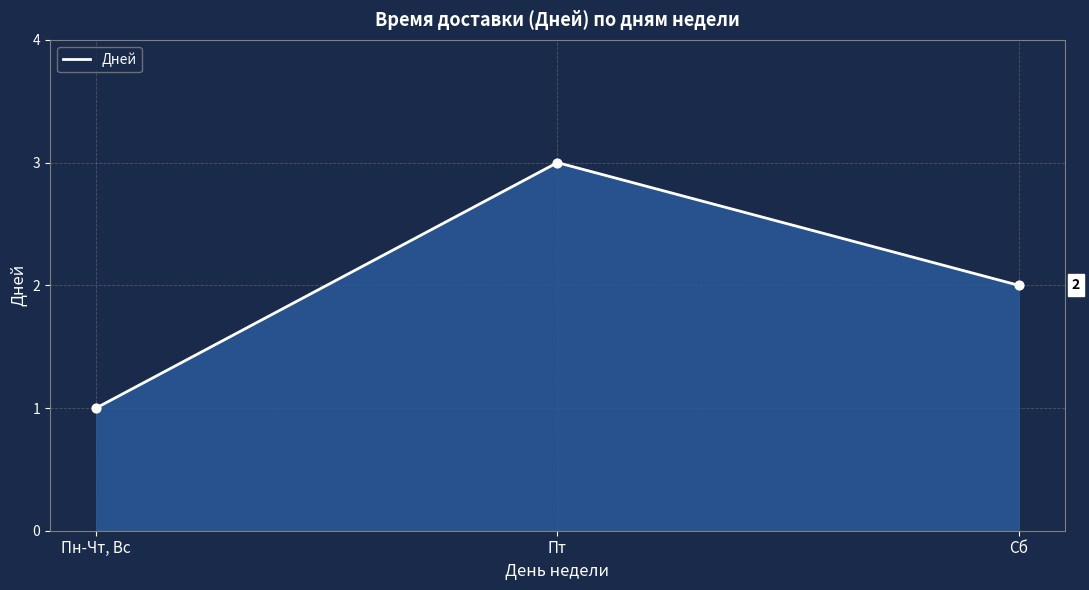

What is the change in value from Пн-Чт, Вс to Пт?

+2